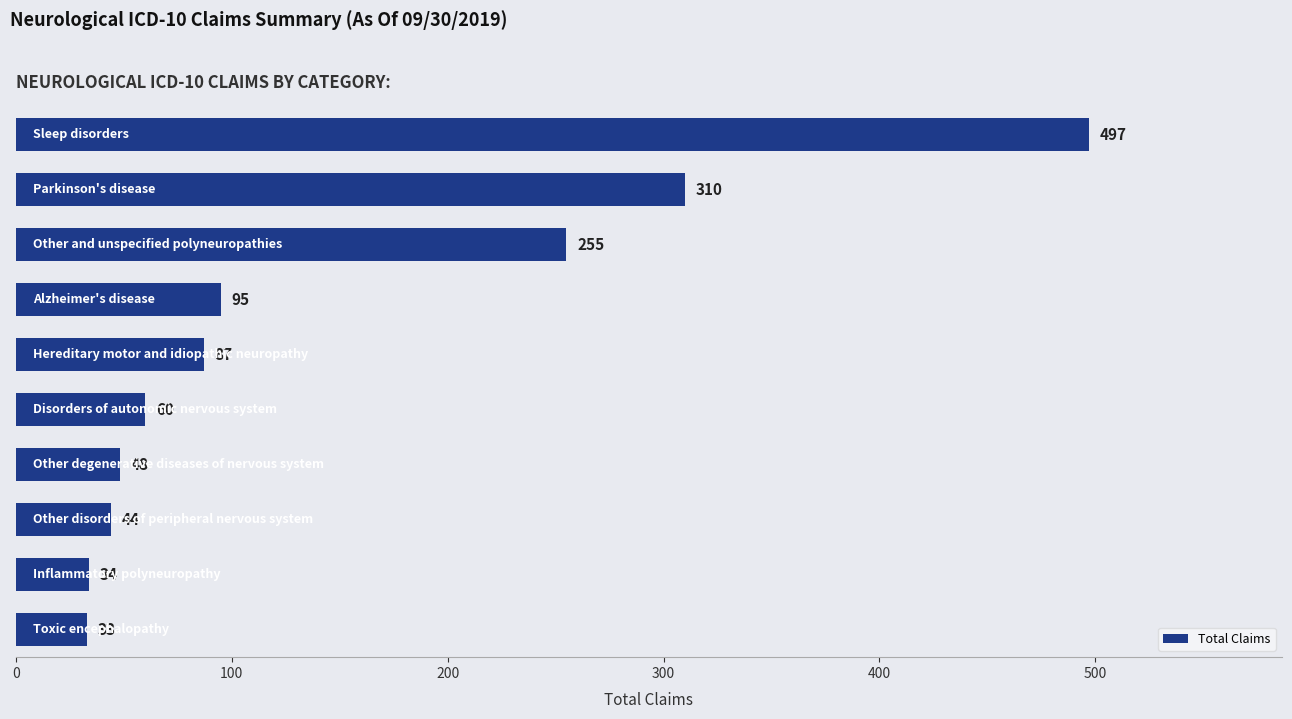

What is the sum of all values?

1463